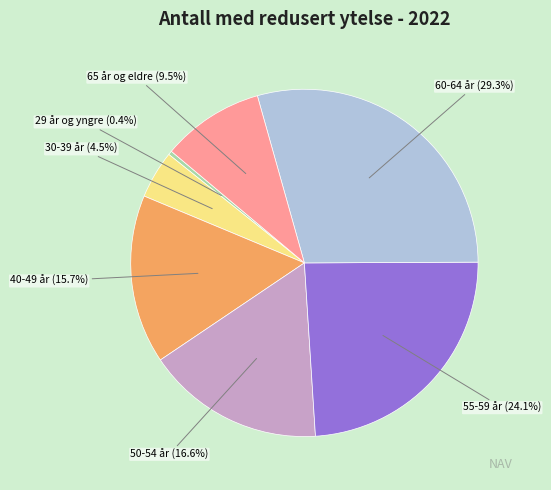

Rank the categories by value from lowest to highest.

29 år og yngre, 30-39 år, 65 år og eldre, 40-49 år, 50-54 år, 55-59 år, 60-64 år